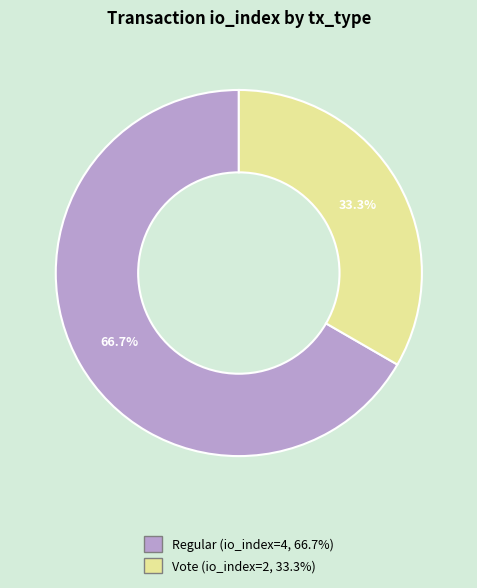

Between Vote and Regular, which is larger?

Regular